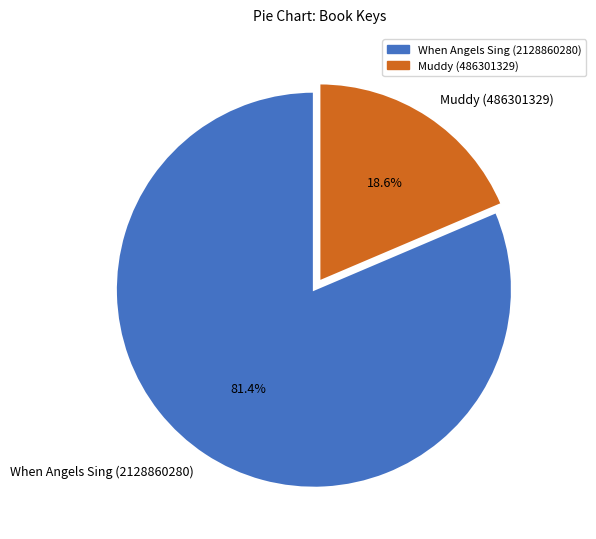

Approximately how many times larger is the value at When Angels Sing (2128860280) compared to Muddy (486301329)?

4.4